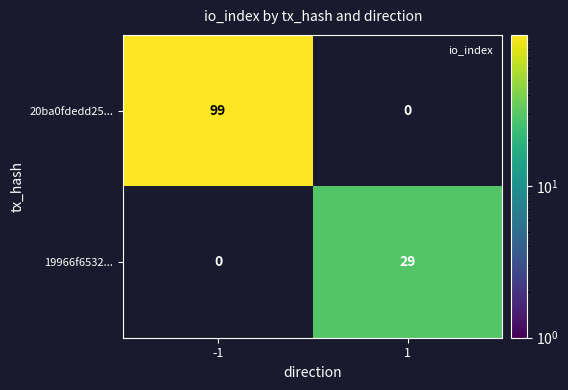

The value of 20ba0fdedd25... at -1 is 99. True or false?

True